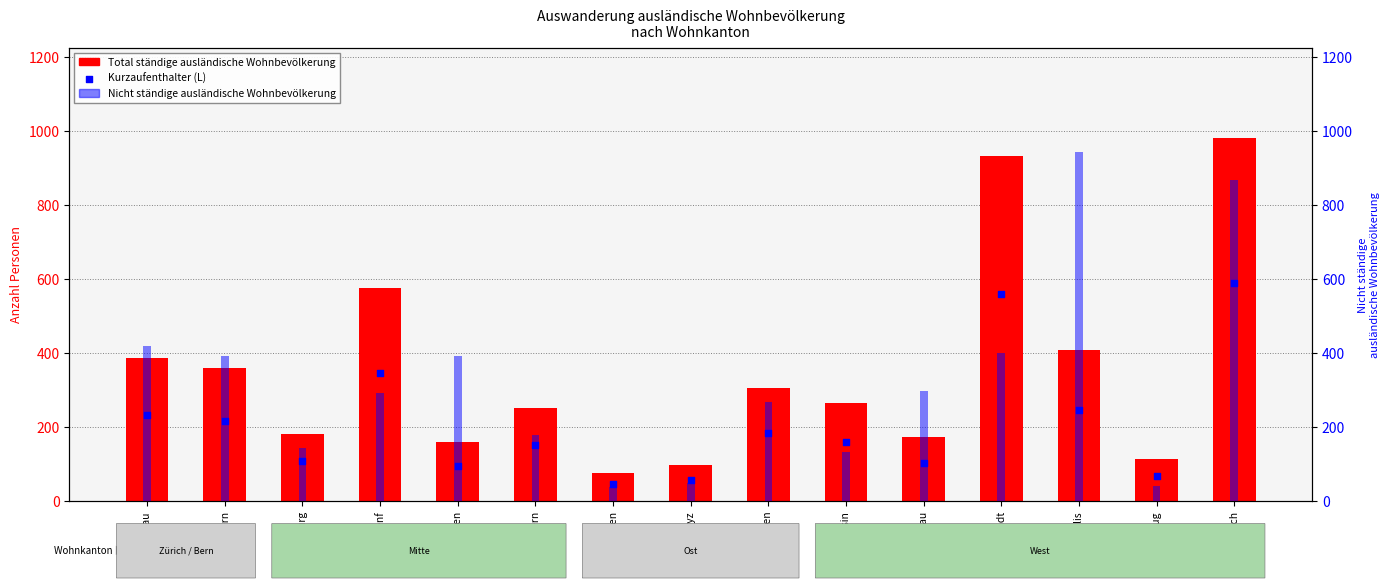

At which category is the sum across all series the highest?

Zürich